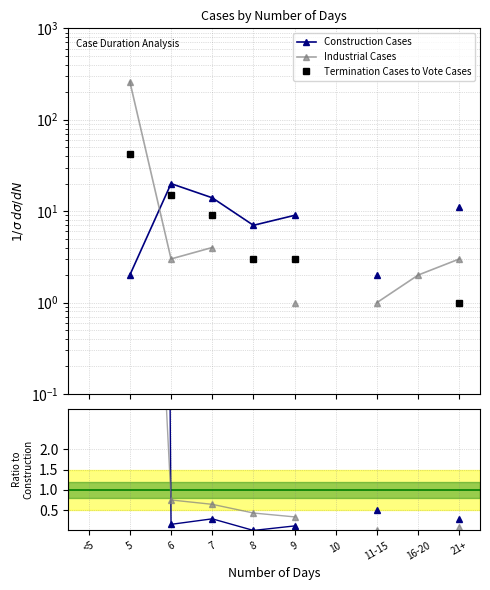

At which category is the sum across all series the highest?

5